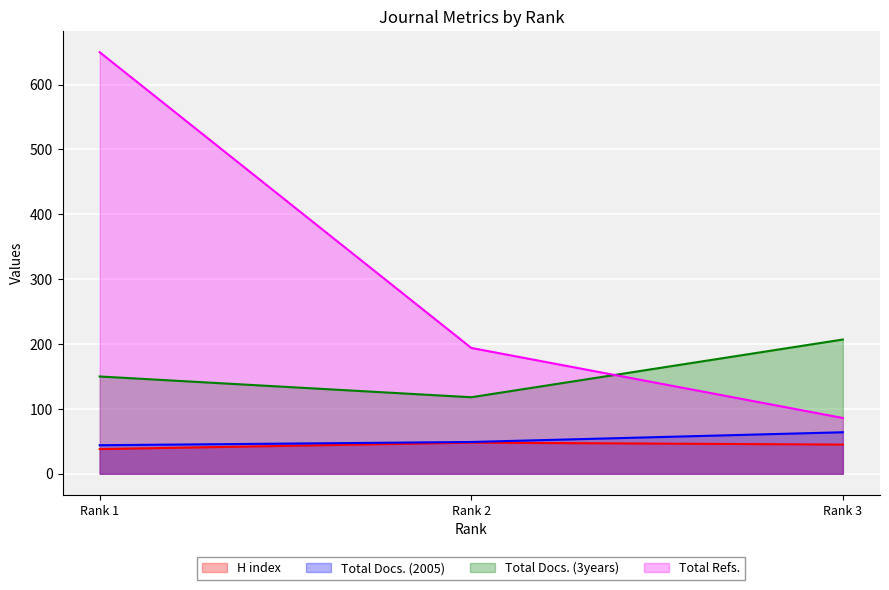

List the series in order of their peak value, highest first.

Total Refs., Total Docs. (3years), Total Docs. (2005), H index